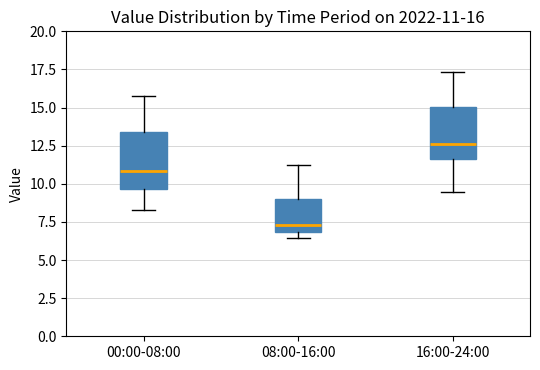

Which box has the highest median line?

16:00-24:00